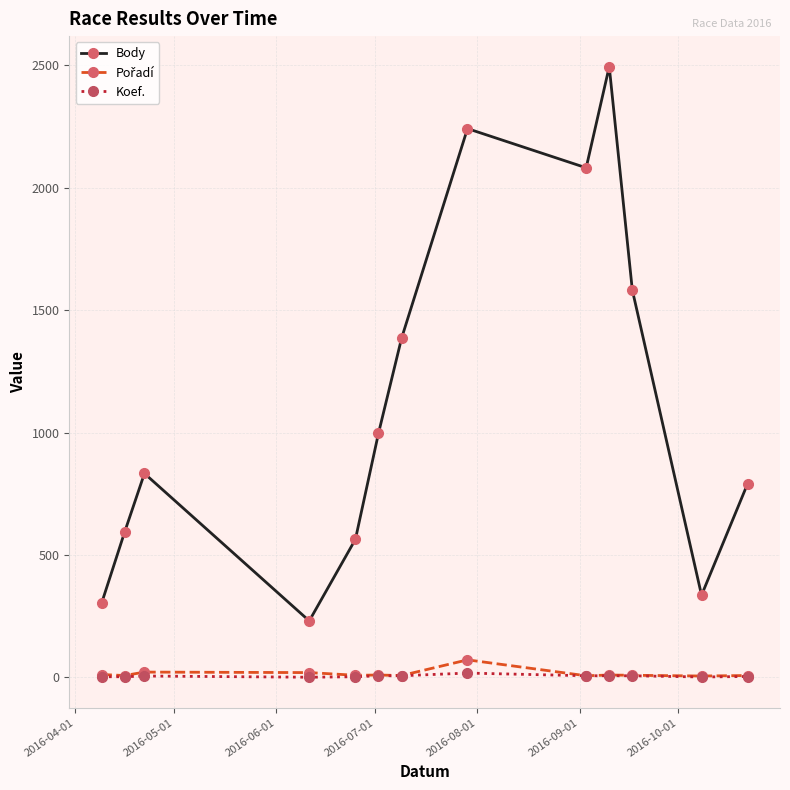

Which series has the largest range (max minus min)?

Body